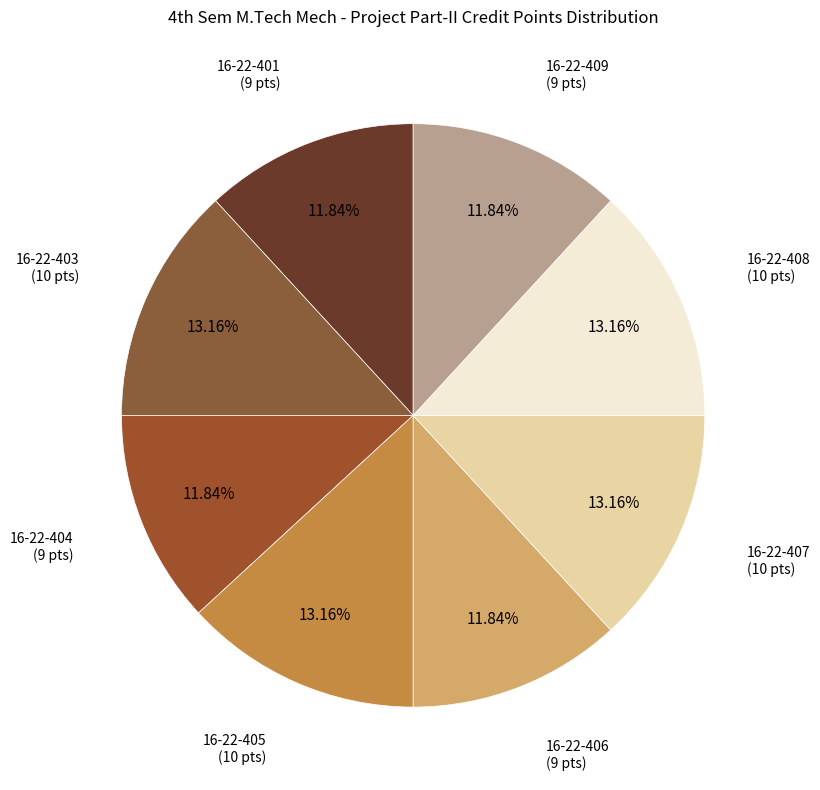

Count the number of slices in the pie.

8